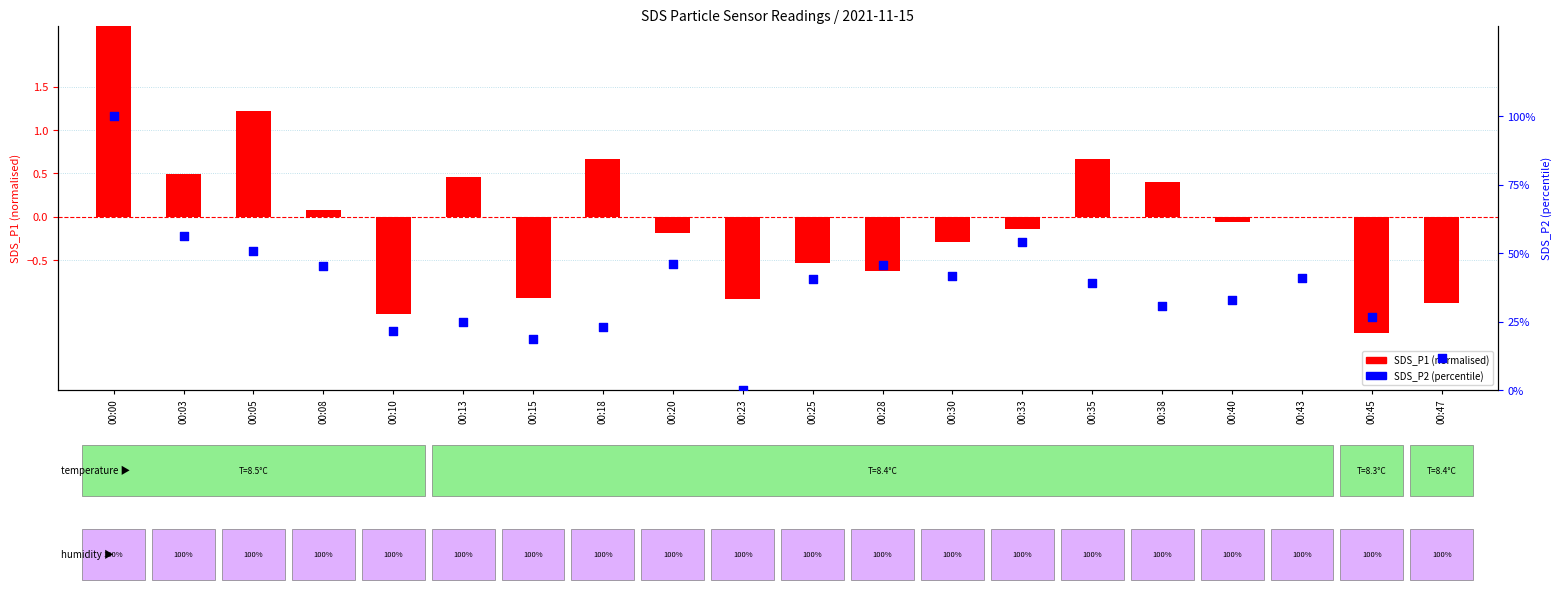

Which series has the largest total across all categories?

SDS_P2 (percentile)